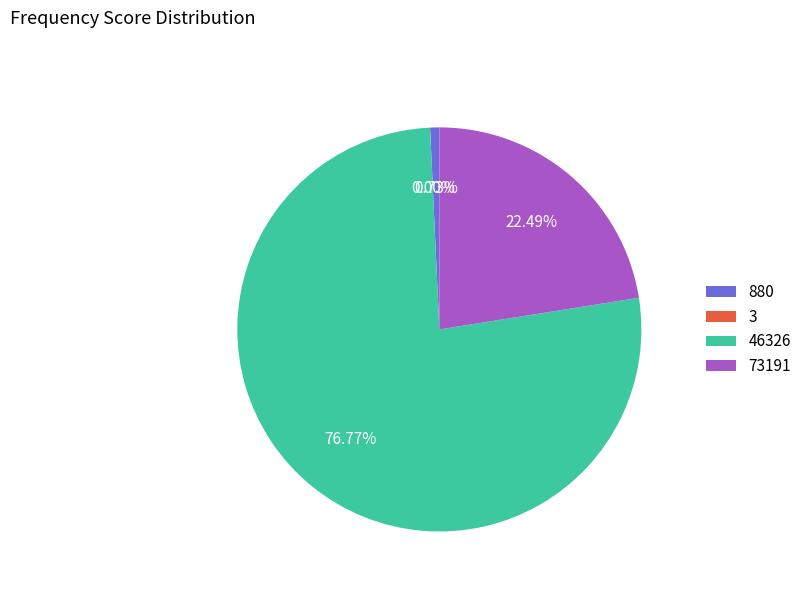

Does any single category account for the majority?

Yes